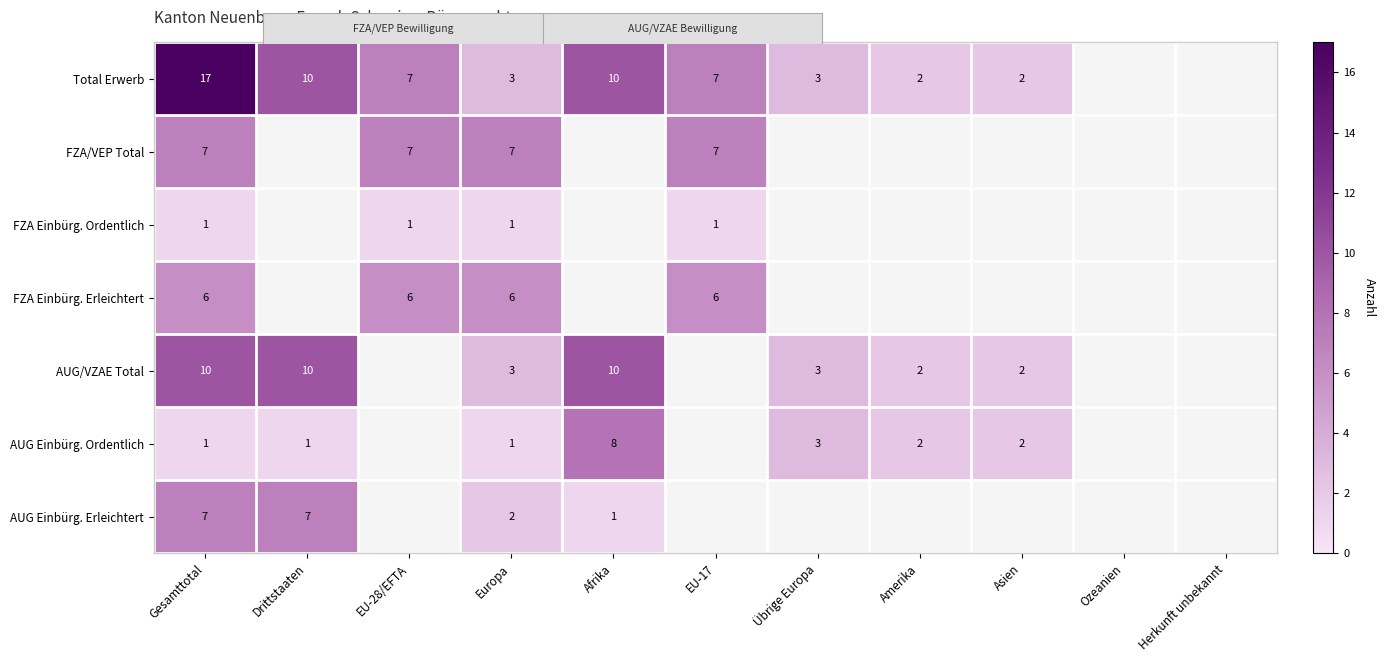

Is the value of Total Erwerb at Europa greater than the value of FZA Einbürg. Erleichtert at Übrige Europa?

No